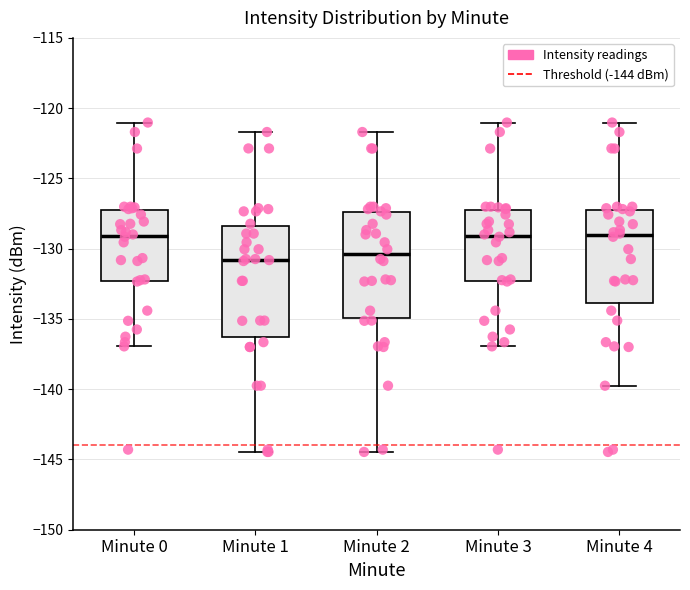

Where does the upper whisker of the box for Minute 4 end on the y-axis? The values are not printed on the chart, so give them approximately, as read against the axis.

-121.0